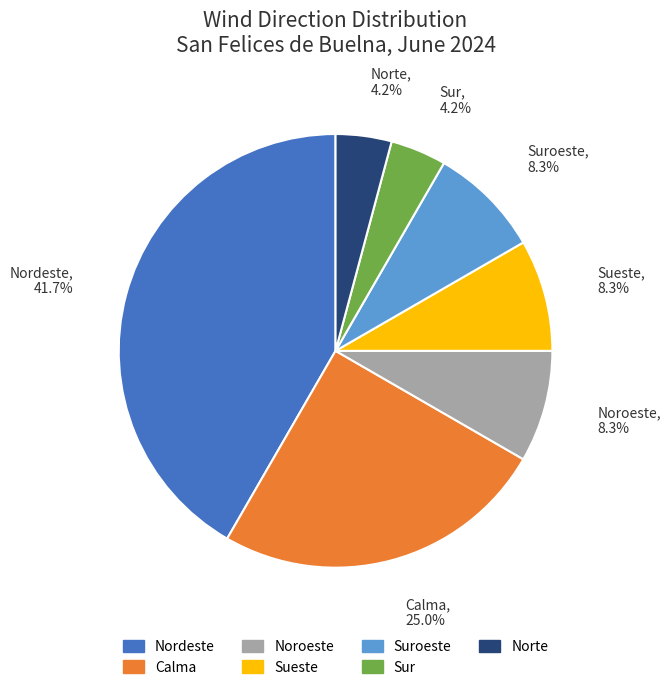

Is there any slice that represents more than half of the pie?

No